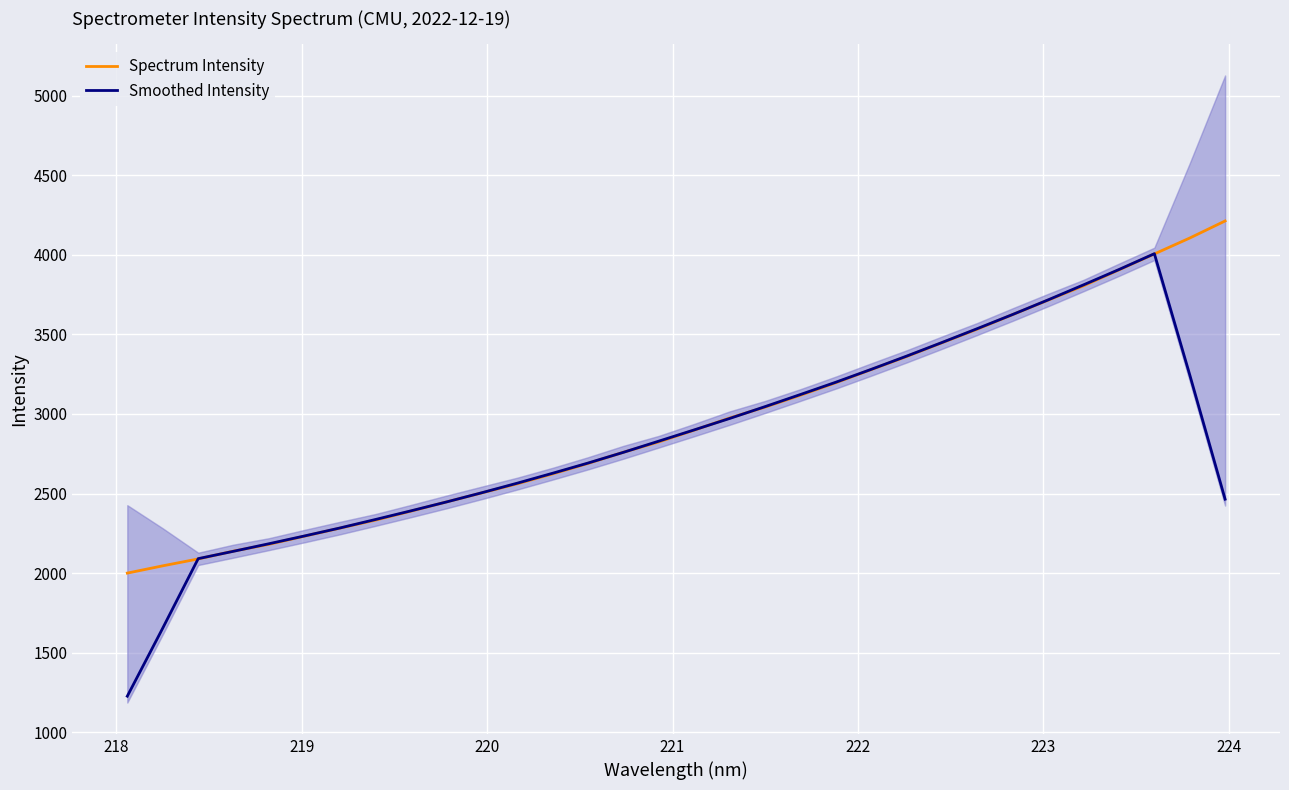

What is the lowest value of the Smoothed Intensity series?

1227.2